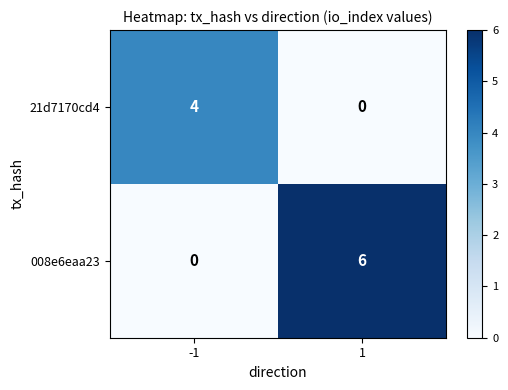

How many data points does each series have?

2